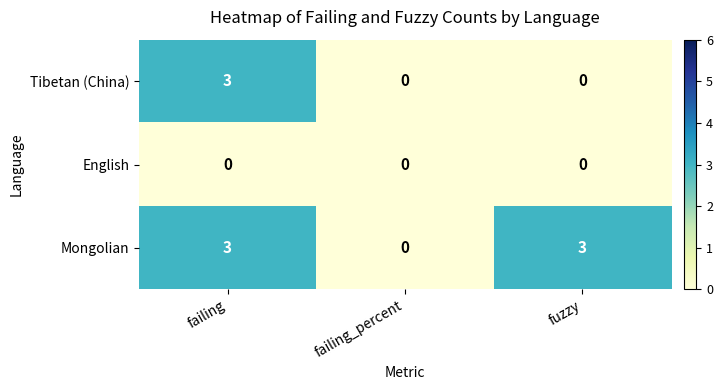

What is the sum of all Mongolian values?

6